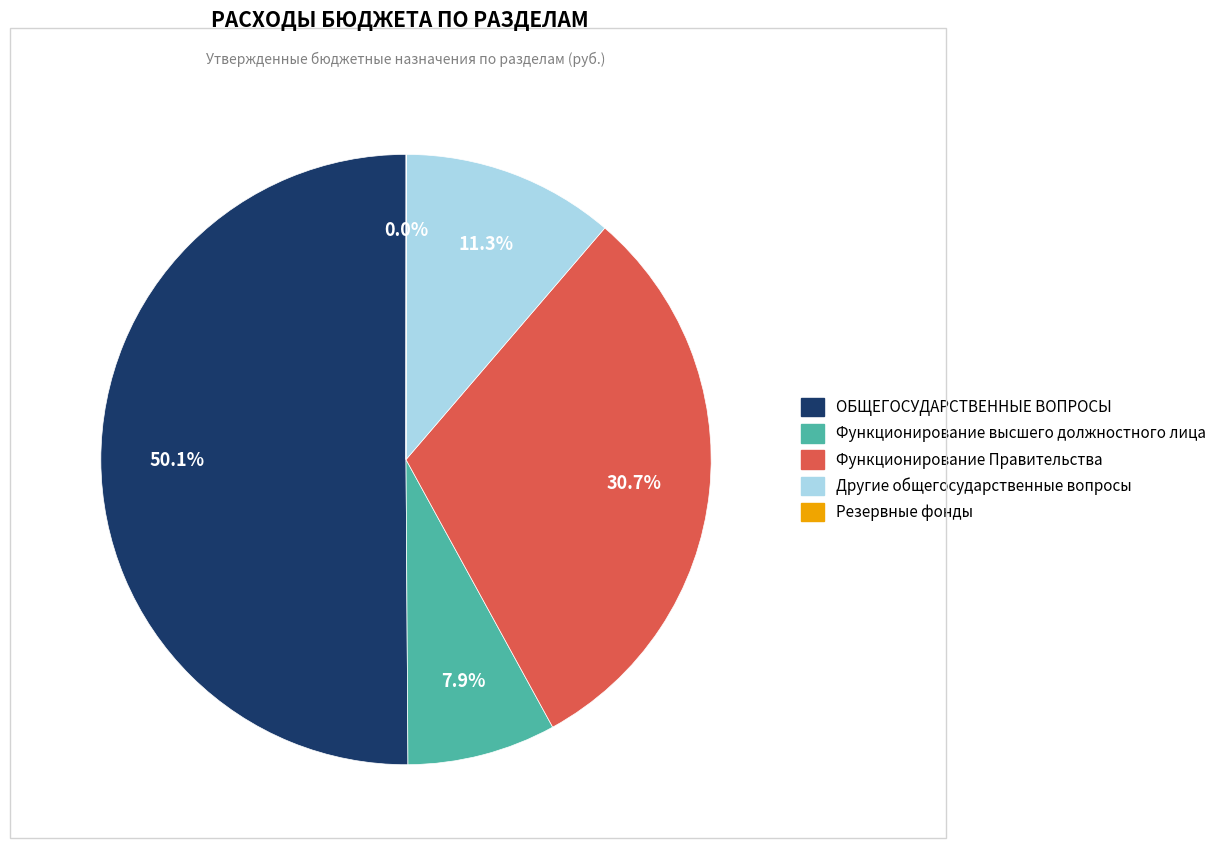

Which category has the biggest portion of the pie?

ОБЩЕГОСУДАРСТВЕННЫЕ ВОПРОСЫ